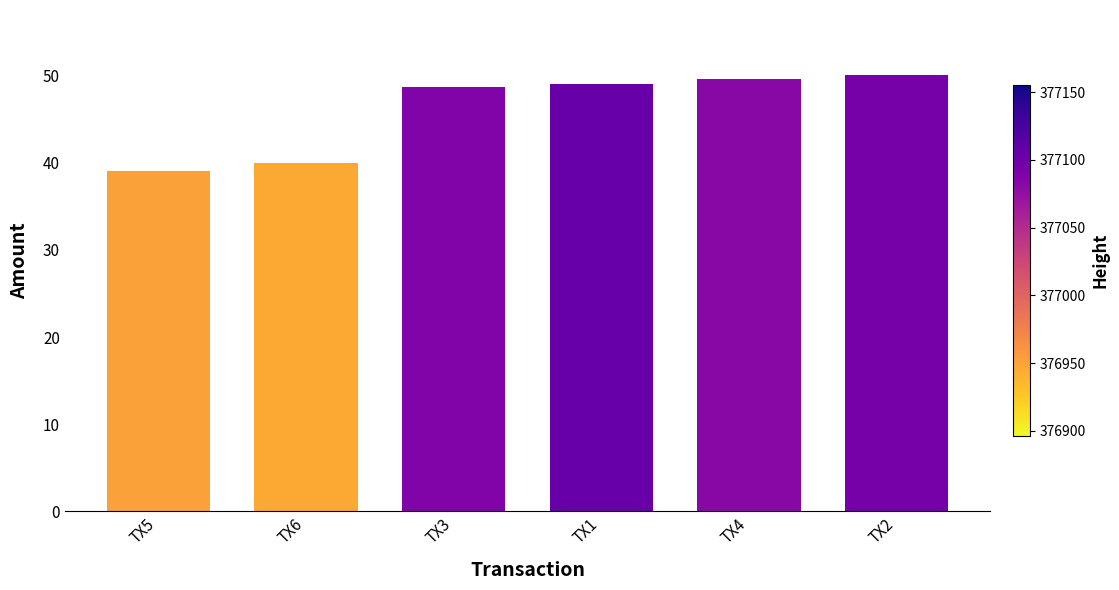

How many distinct data groups are displayed?

1